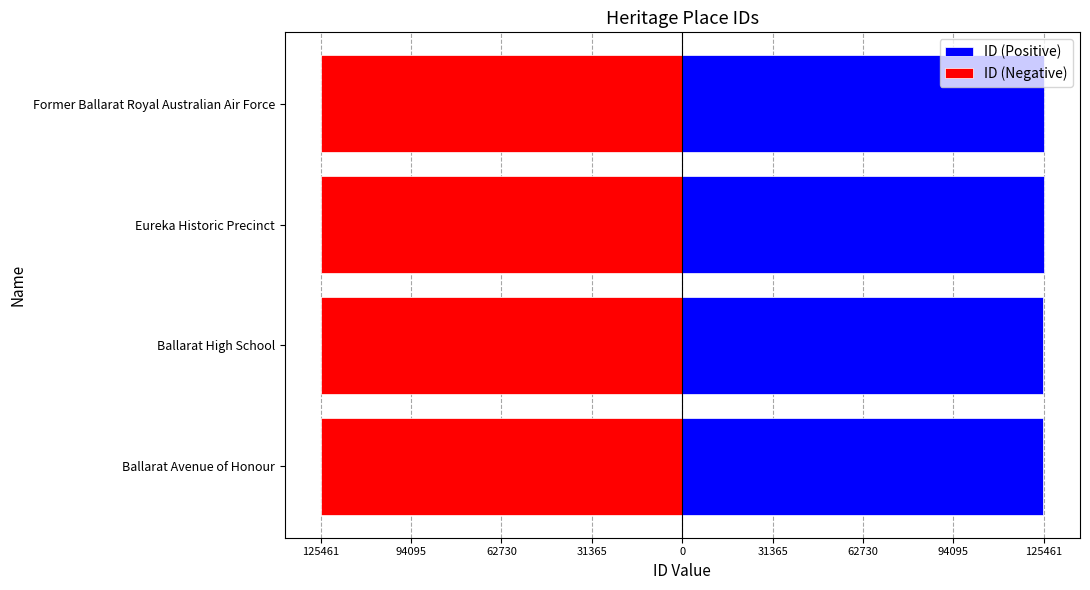

How many bars are there in total?

8